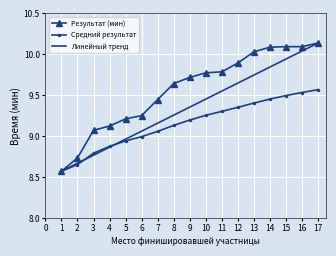

The Линейный тренд series shows 9.4 at 9. True or false?

True